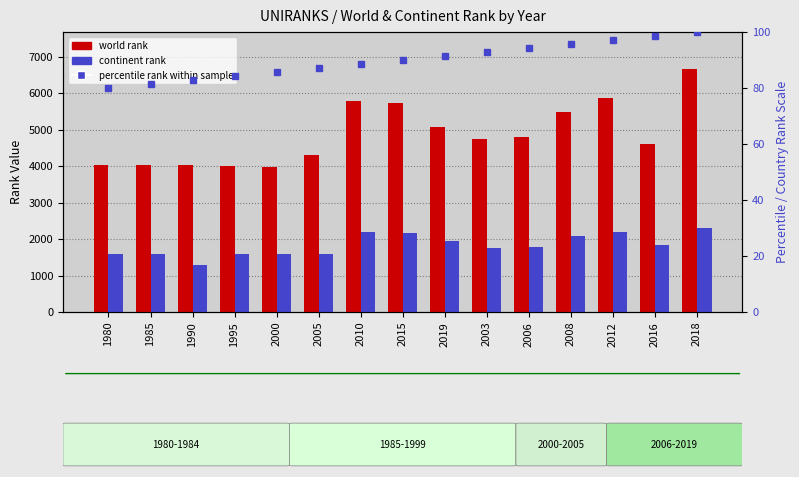

Which series changed the most between 2010 and 2006?

world rank